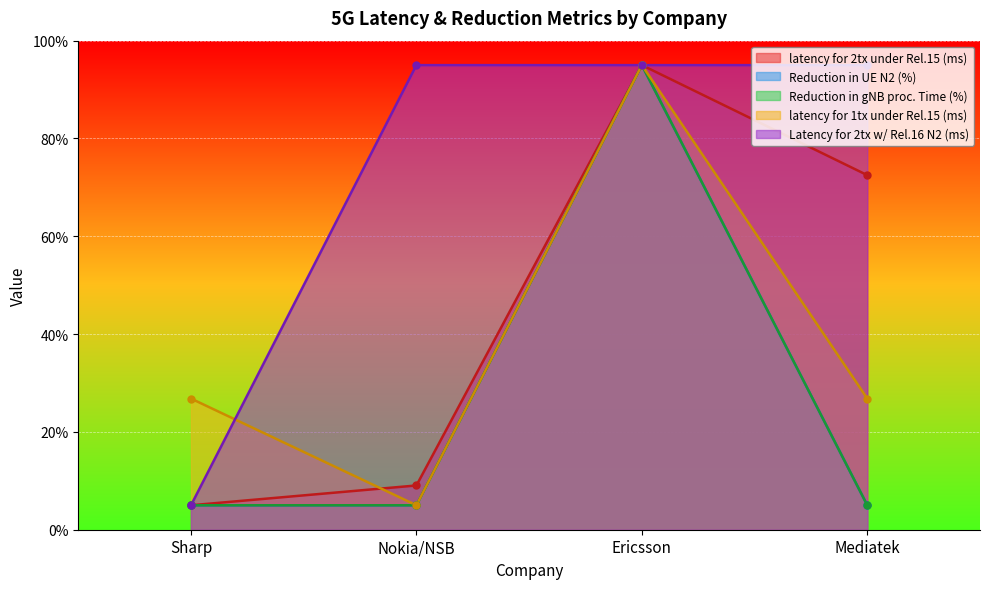

The value of latency for 2tx under Rel.15 (ms) at Sharp is 5.0. True or false?

True